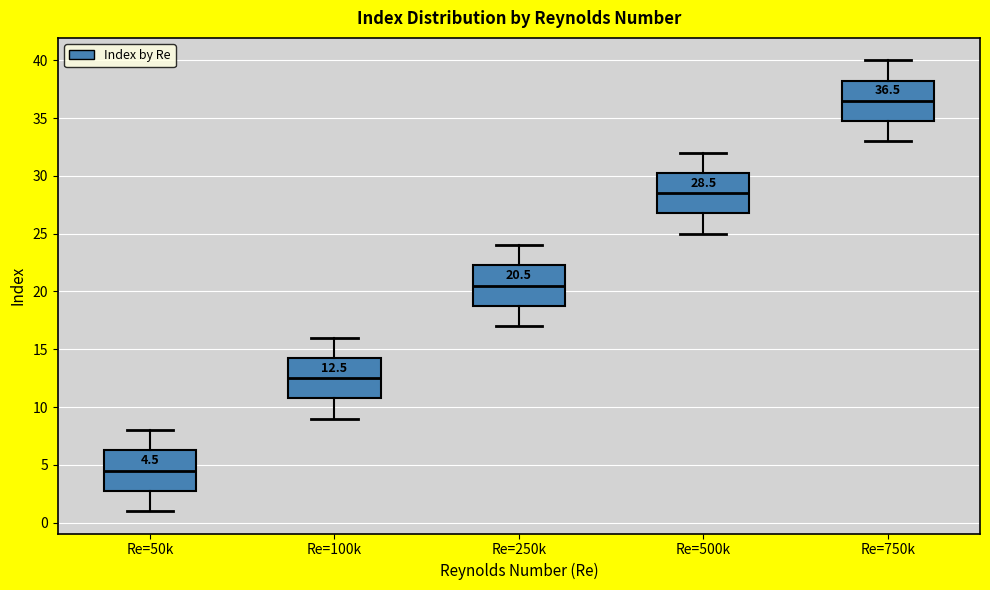

Which box's median line is the lowest?

Re=50k